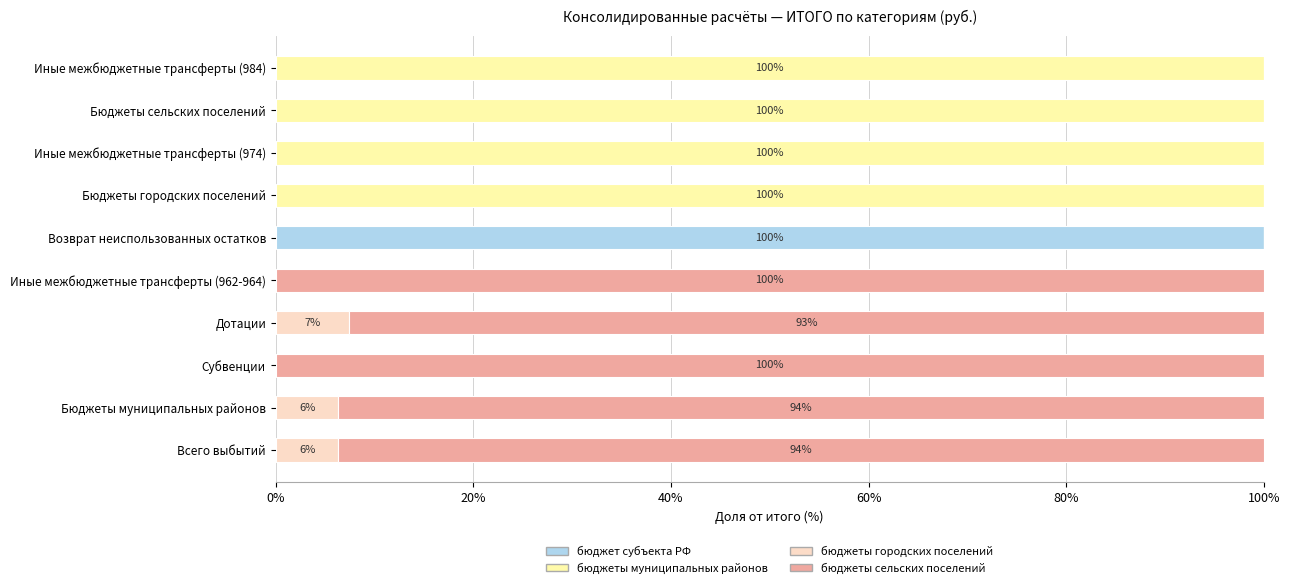

What is the total value across all series at Иные межбюджетные трансферты (984)?

100.0